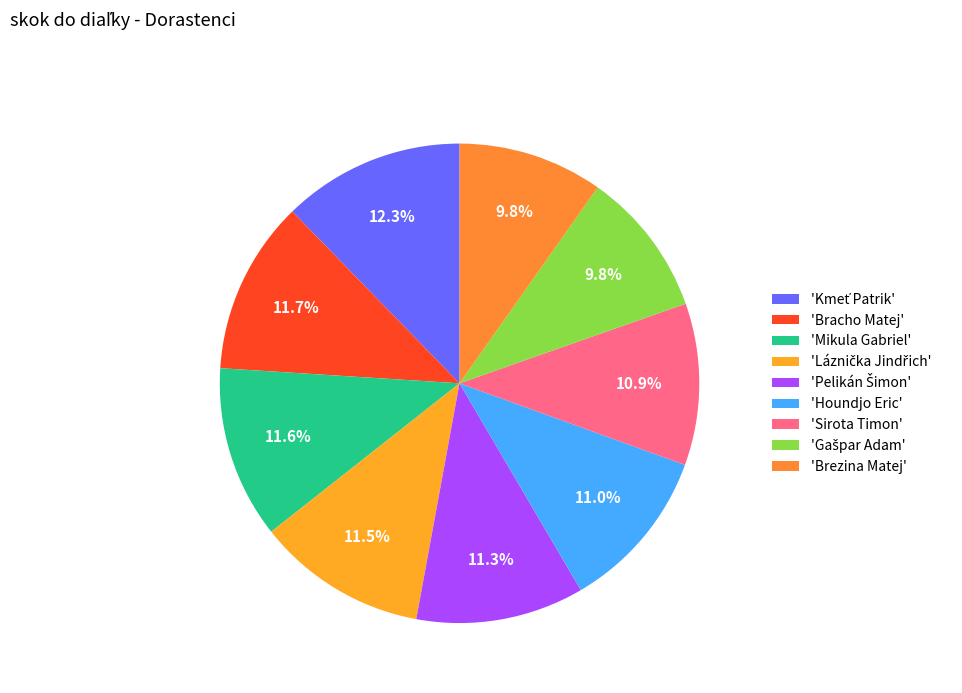

Does any single category account for the majority?

No